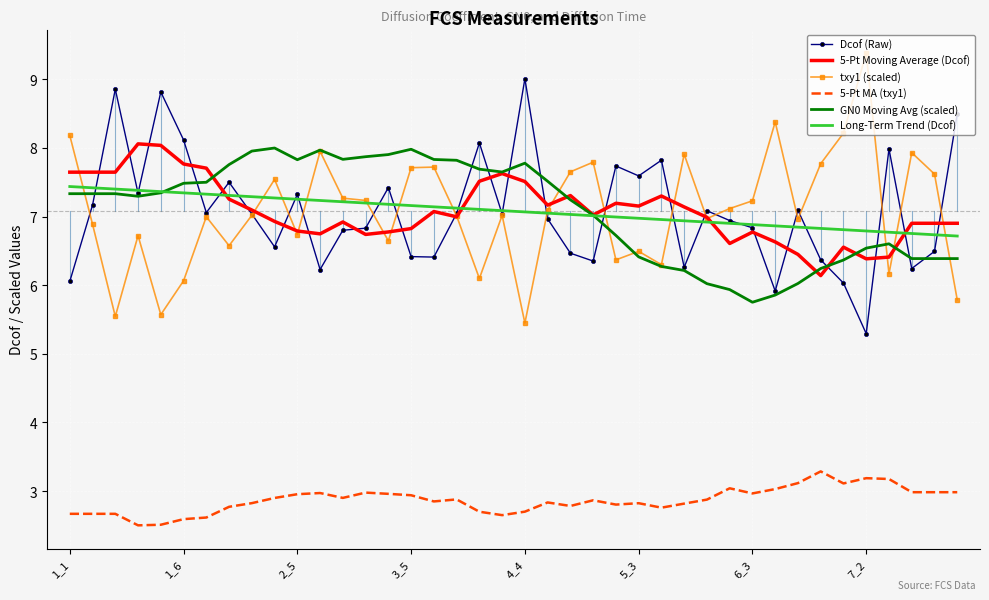

What is the minimum value shown in the chart?

2.5